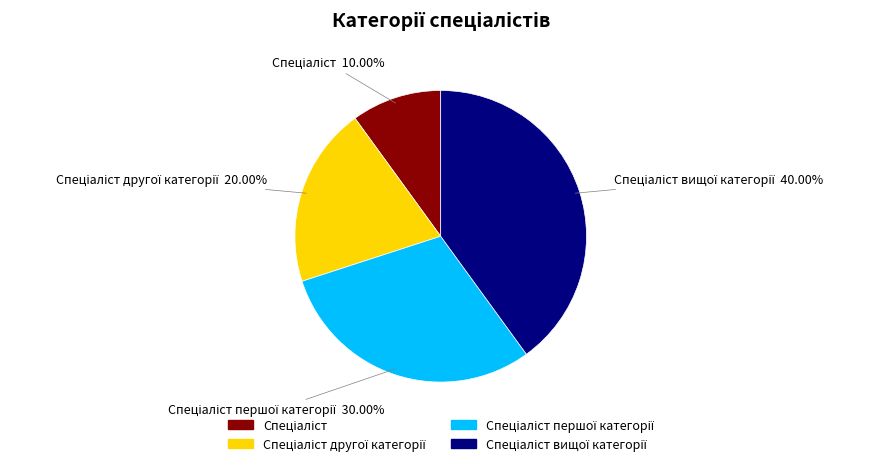

Is there any slice that represents more than half of the pie?

No